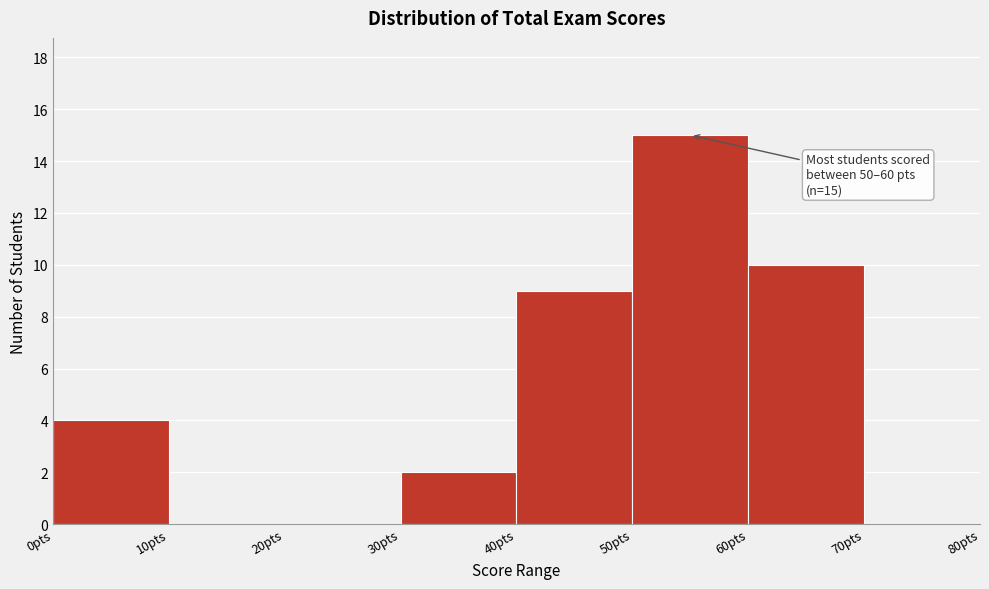

Which range on the x-axis has the tallest bar?

50 to 60